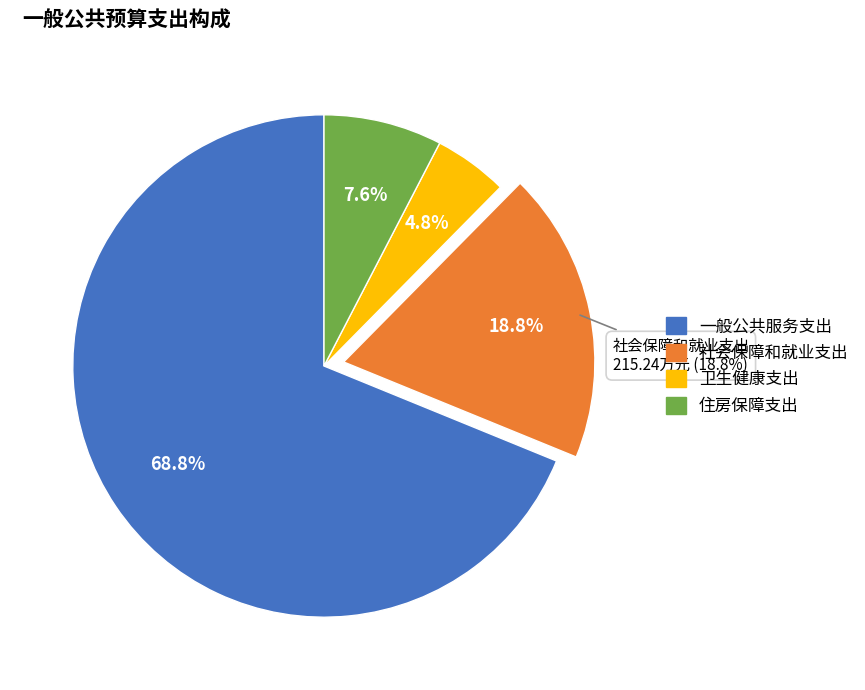

To the nearest percent, what portion does 一般公共服务支出 represent?

69%